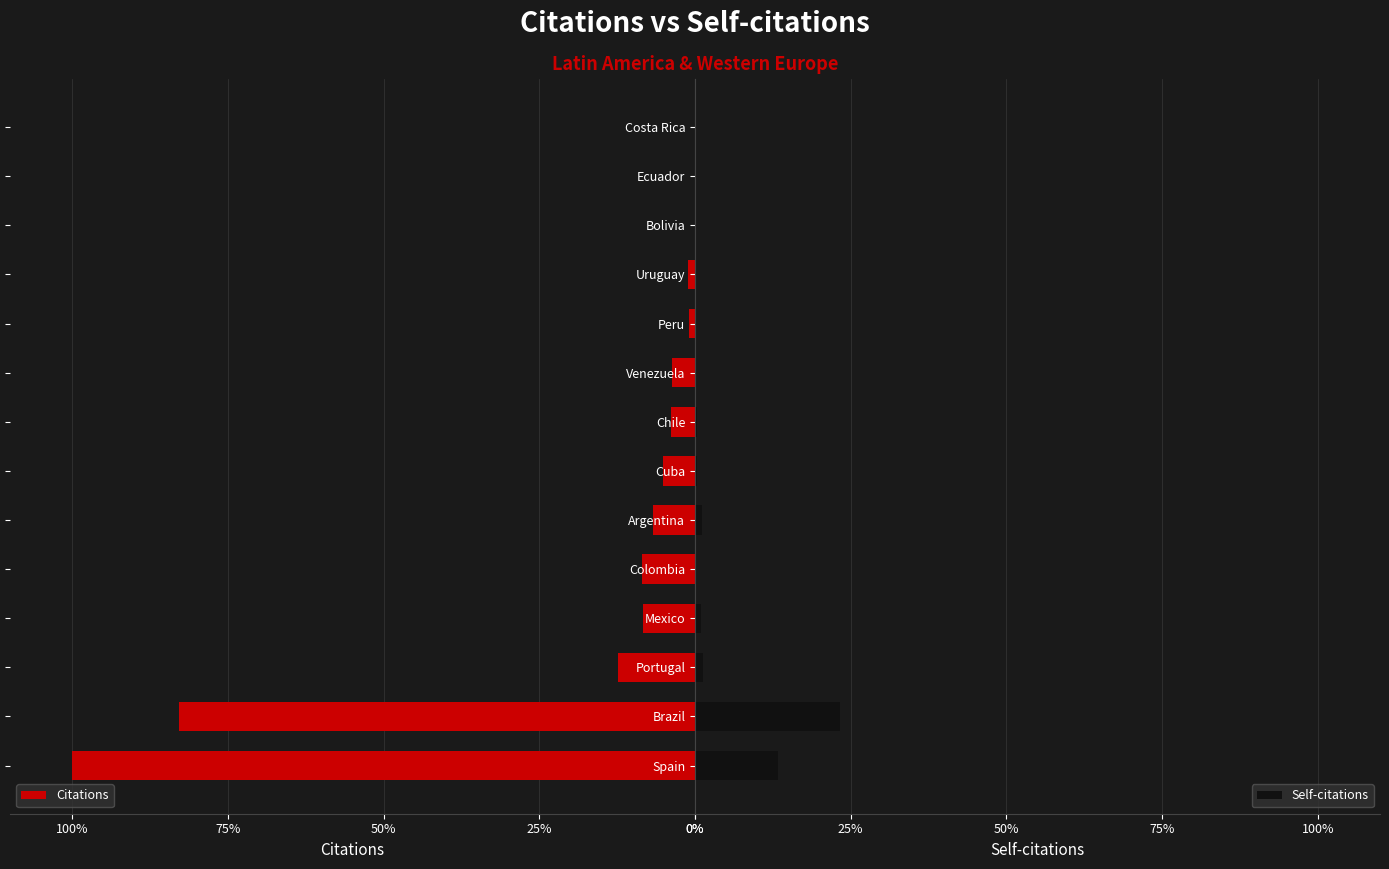

How many groups of bars are there?

14